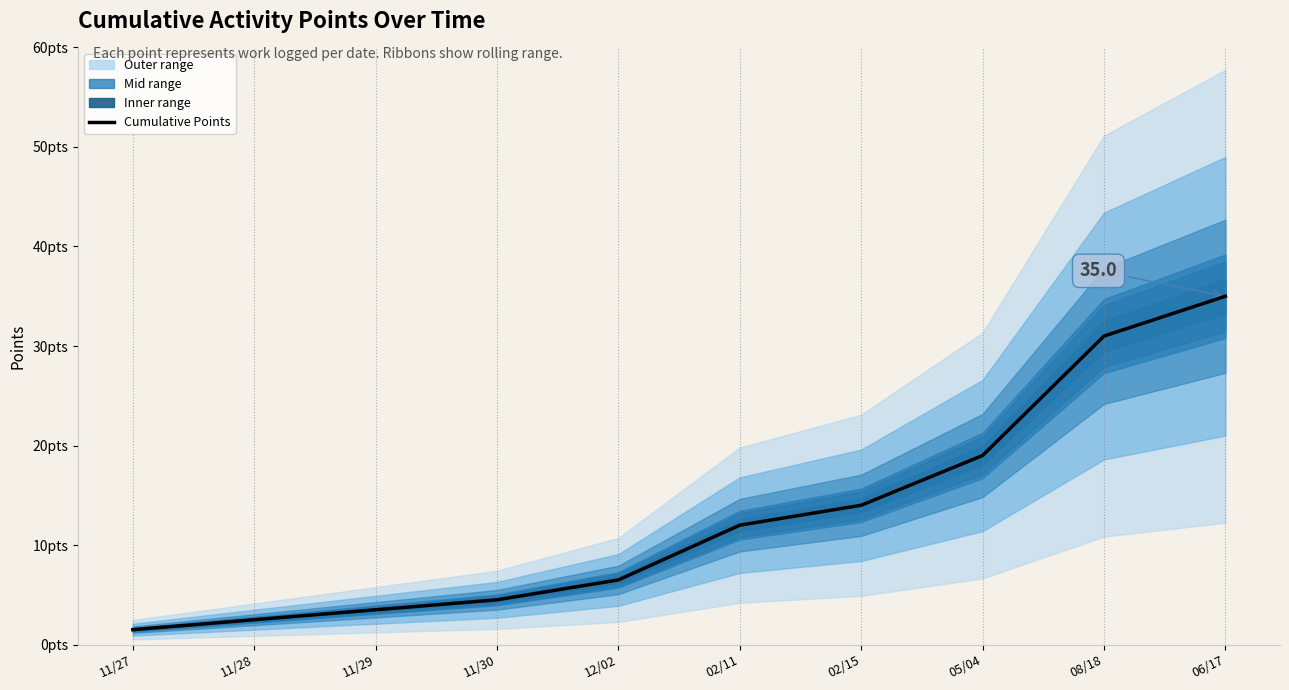

Reading left to right, list all the values displayed in this chart.

1.5	2.5	3.5	4.5	6.5	12.0	14.0	19.0	31.0	35.0